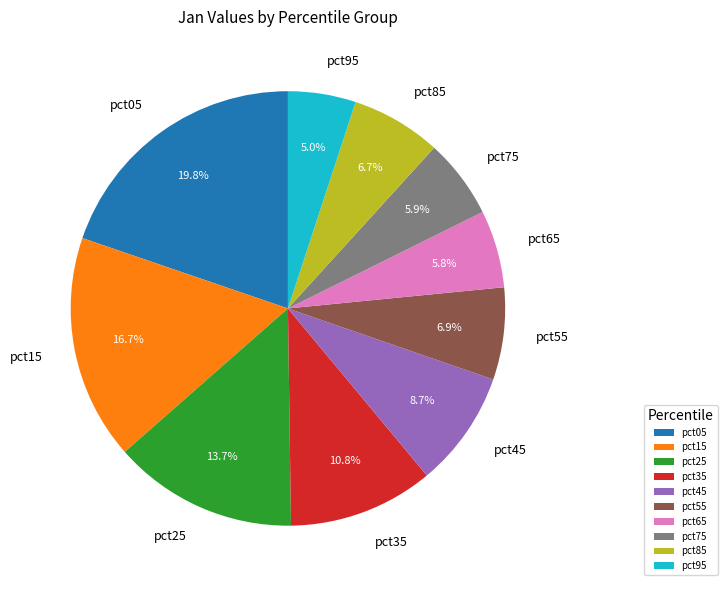

True or false: pct95 accounts for 5% of the total.

True